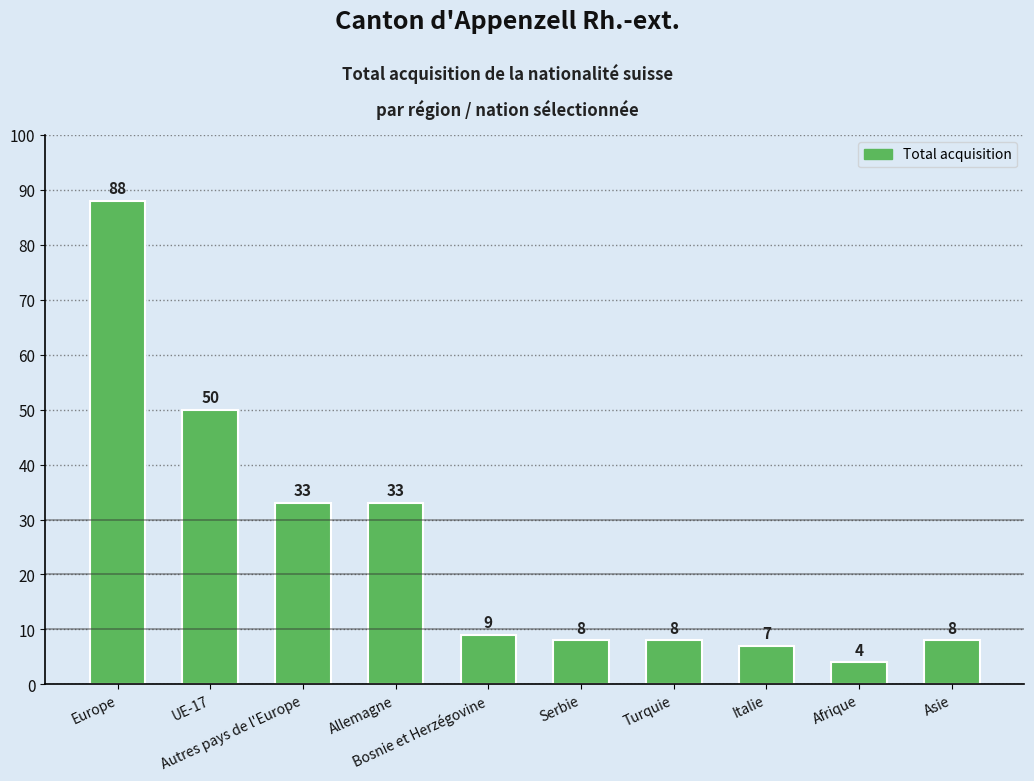

What is the value of the 10th bar from the left?

8